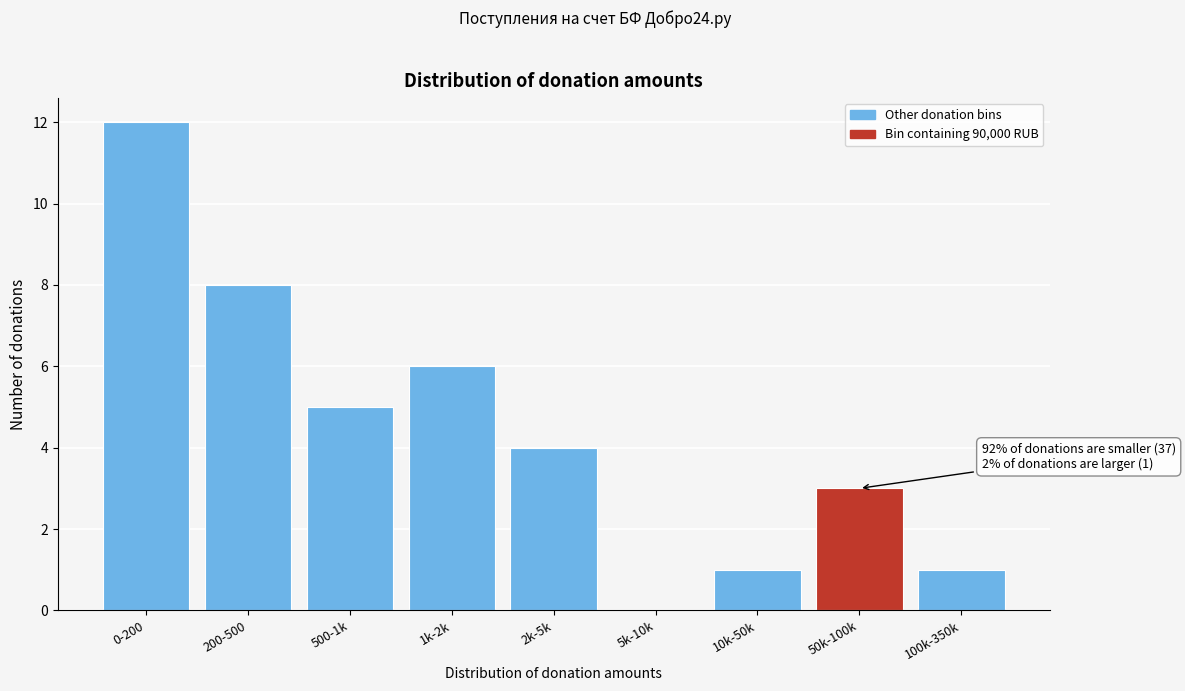

Reading left to right, what are all the values shown in this chart?

0-200=12	200-500=8	500-1k=5	1k-2k=6	2k-5k=4	5k-10k=0	10k-50k=1	50k-100k=3	100k-350k=1